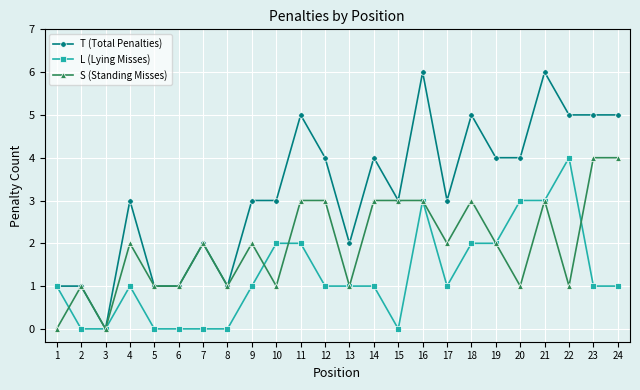

Which series has the largest total across all categories?

T (Total Penalties)